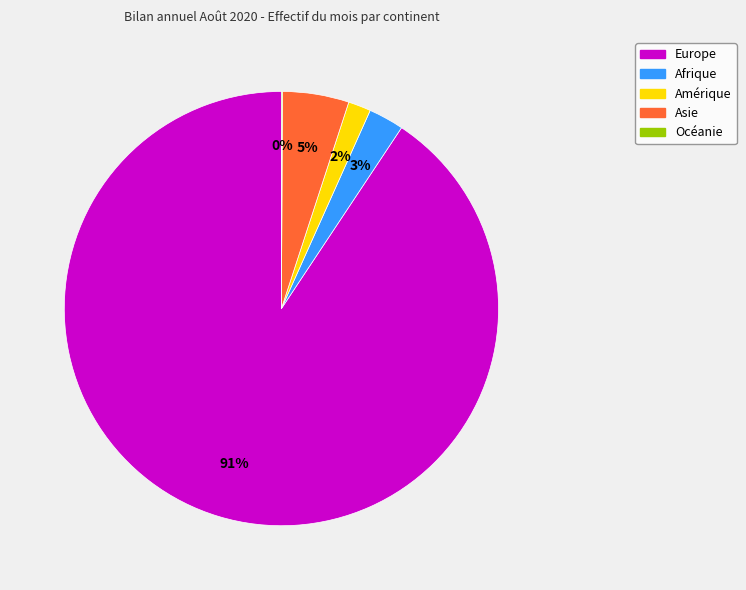

To the nearest percent, what is the average slice percentage?

20%